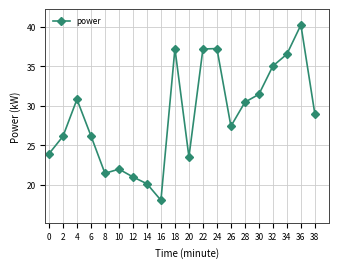

What is the sum of all values?

575.0